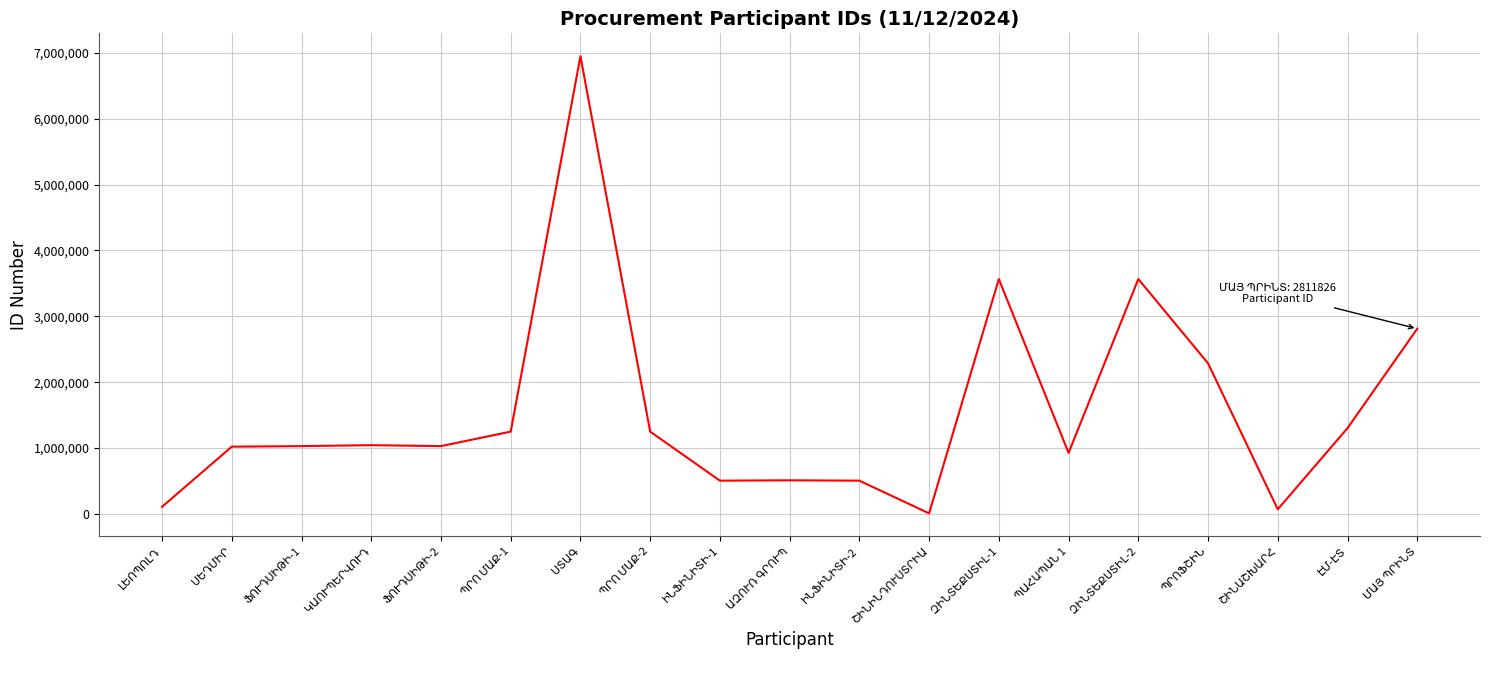

What is the minimum value shown in the chart?

7111